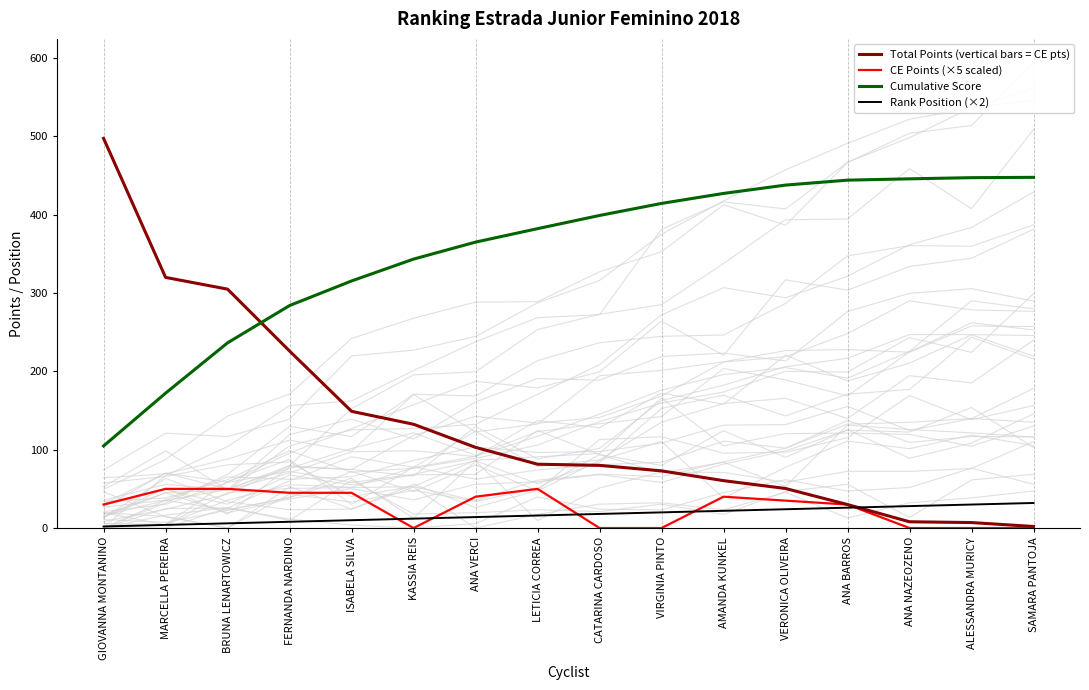

Reading left to right, what are all the values shown in this chart?

Total Points (vertical bars = CE pts): 497.5	320.0	305.0	226.0	149.0	132.5	103.0	81.5	80.0	73.0	60.5	50.5	30.0	8.0	7.0	2.0
CE Points (×5 scaled): 30.0	50.0	50.0	45.0	45.0	0.0	40.0	50.0	0.0	0.0	40.0	35.0	30.0	0.0	0.0	0.0
Cumulative Score: 104.8	172.2	236.5	284.1	315.5	343.4	365.1	382.2	399.1	414.5	427.2	437.8	444.2	445.9	447.3	447.8
Rank Position (×2): 2.0	4.0	6.0	8.0	10.0	12.0	14.0	16.0	18.0	20.0	22.0	24.0	26.0	28.0	30.0	32.0